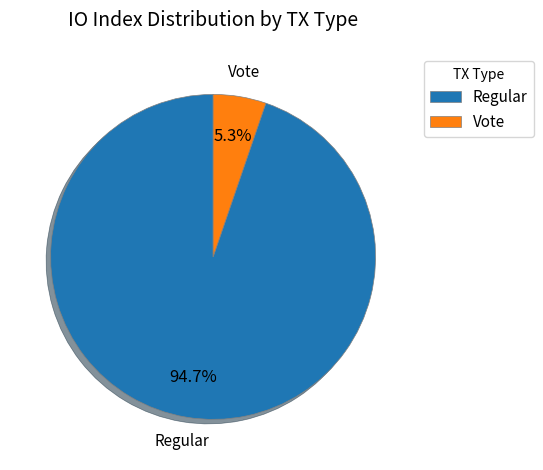

Count the number of slices in the pie.

2